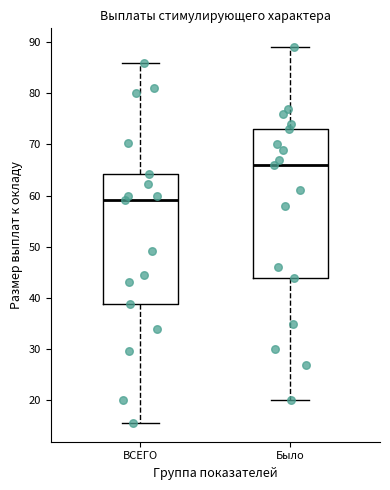

Which box's median line is the highest?

Было